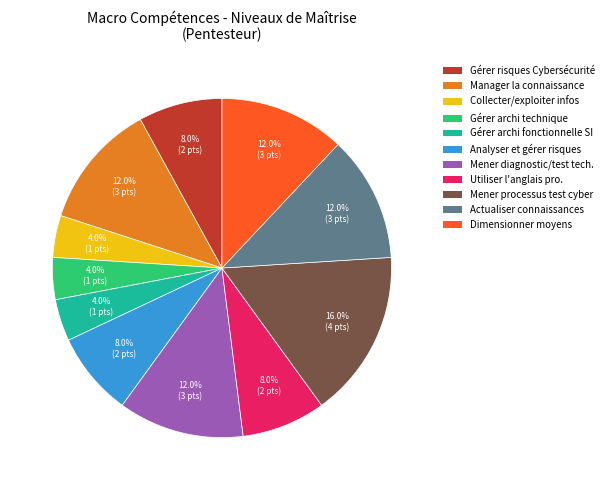

To the nearest percent, what is the average slice percentage?

9%